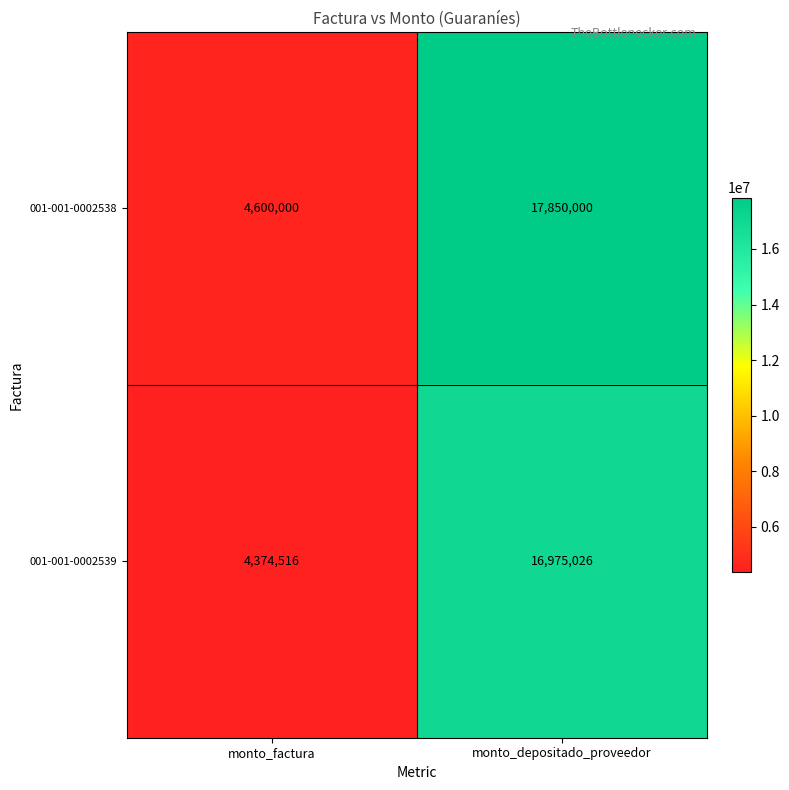

True or false: 001-001-0002539 has a value of 25671233 at monto_depositado_proveedor.

False